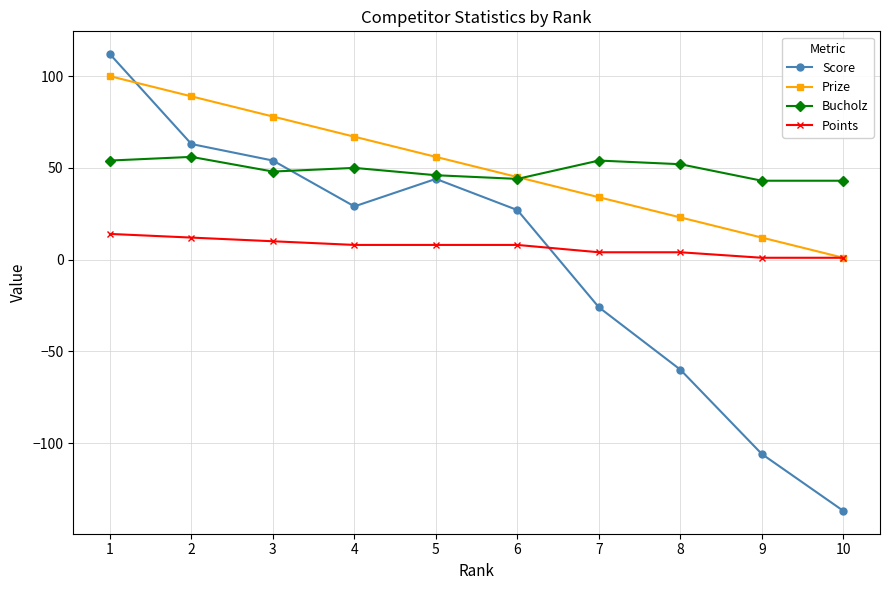

True or false: Prize has more than 0 interior local peaks.

False